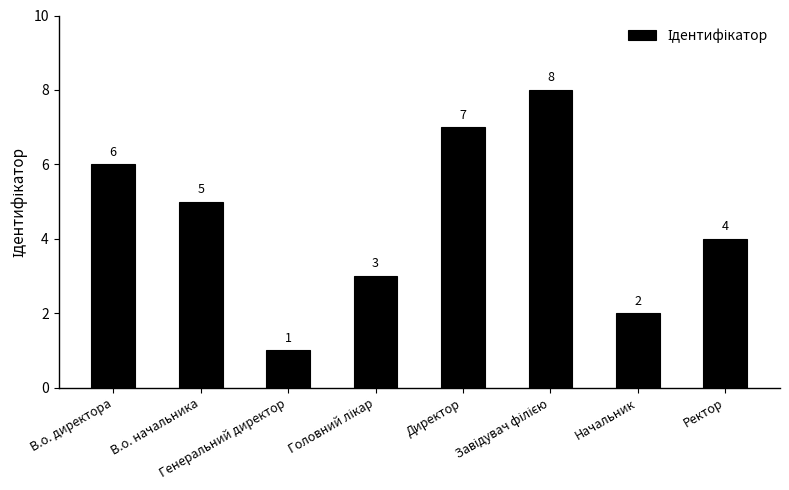

How many data points are less than 5?

4